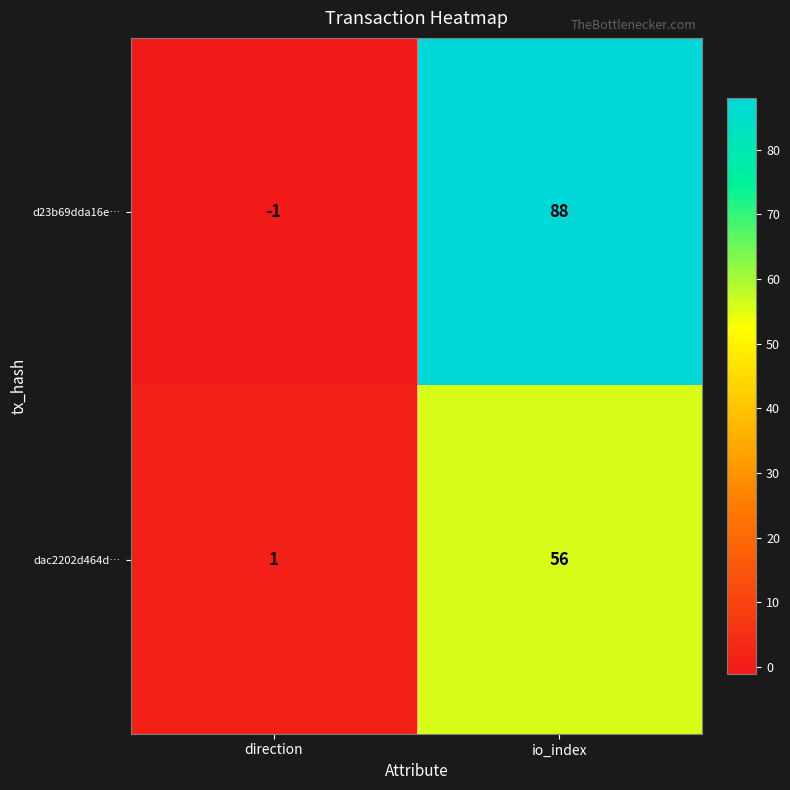

Rank the series by their average value, from lowest to highest.

dac2202d464d…, d23b69dda16e…